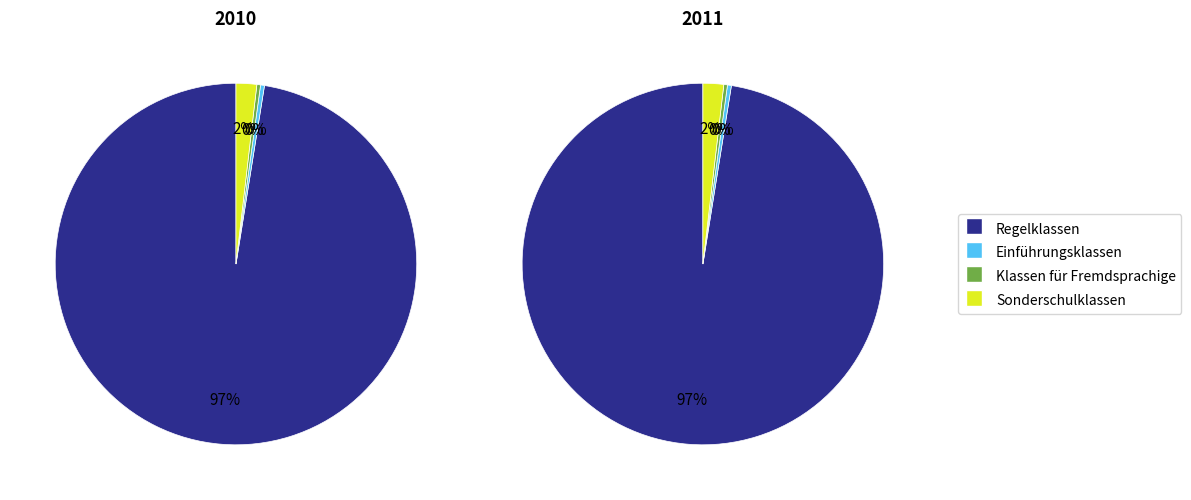

To the nearest percent, what percentage of the pie is Regelklassen?

97%